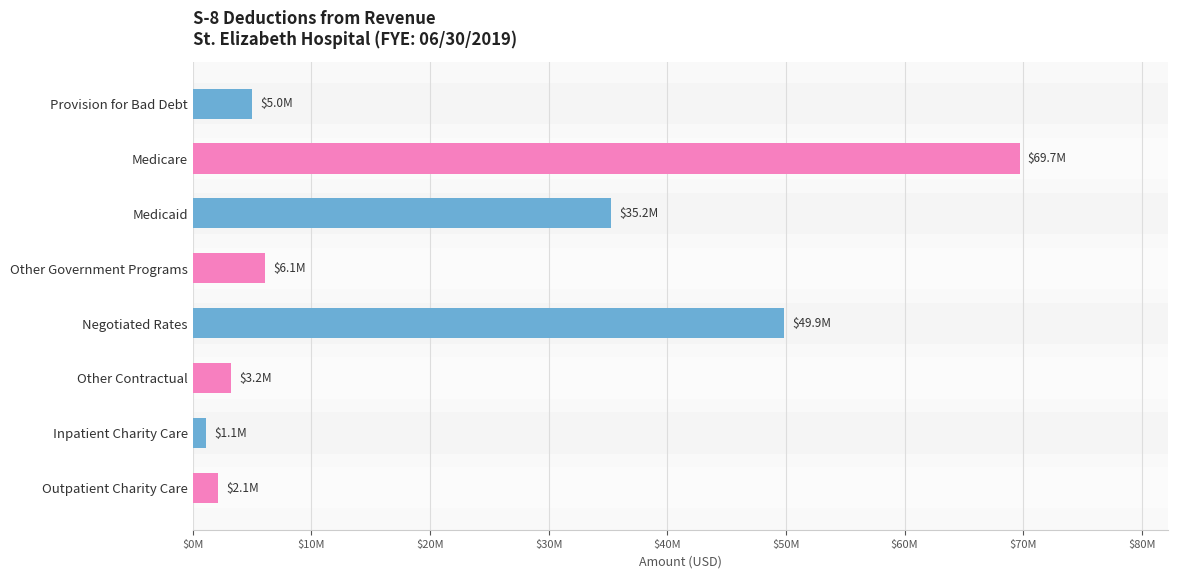

Are the bars horizontal?

Yes